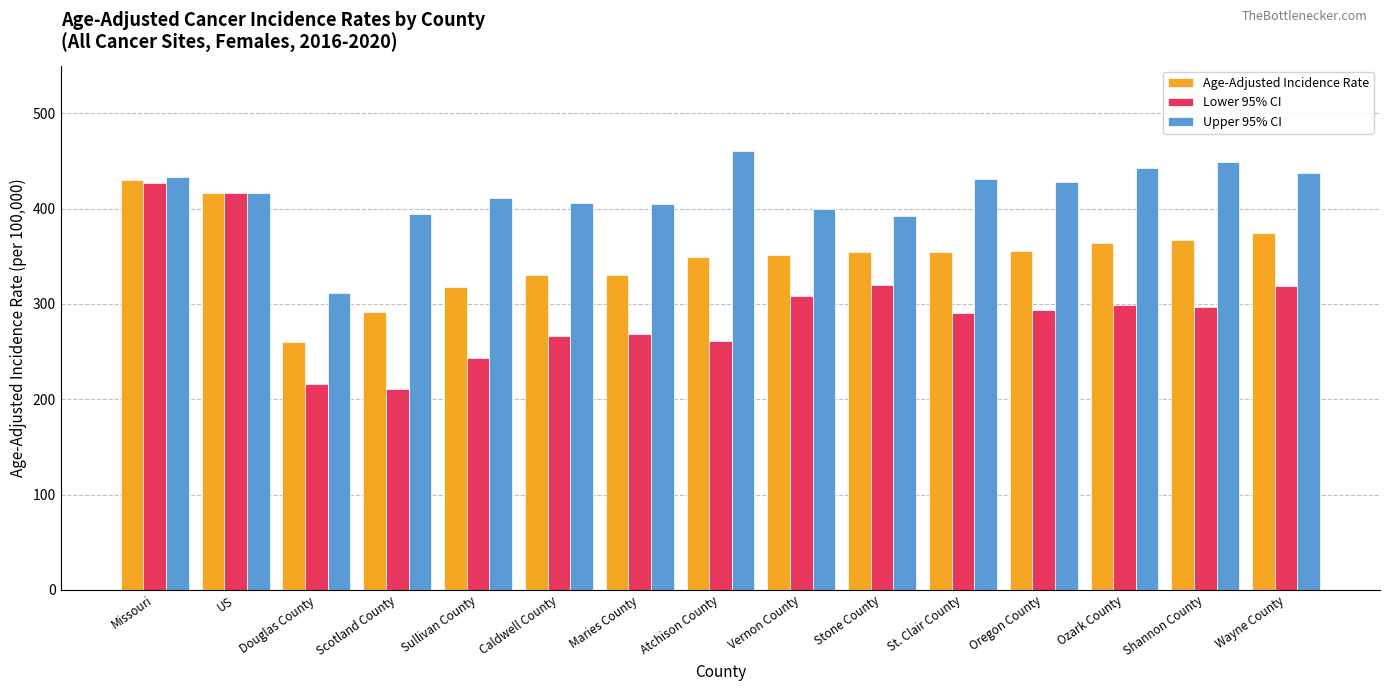

Which series has the widest spread of values?

Lower 95% CI